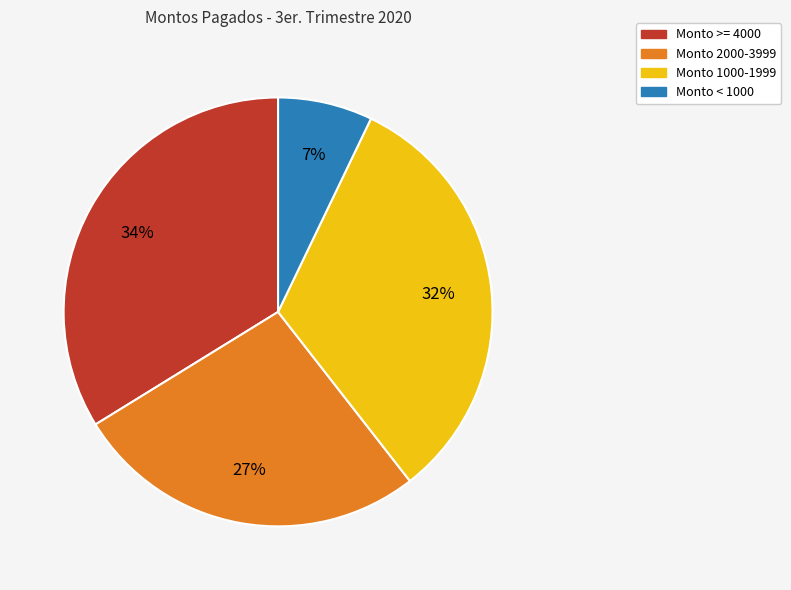

Is there a majority slice in this chart?

No